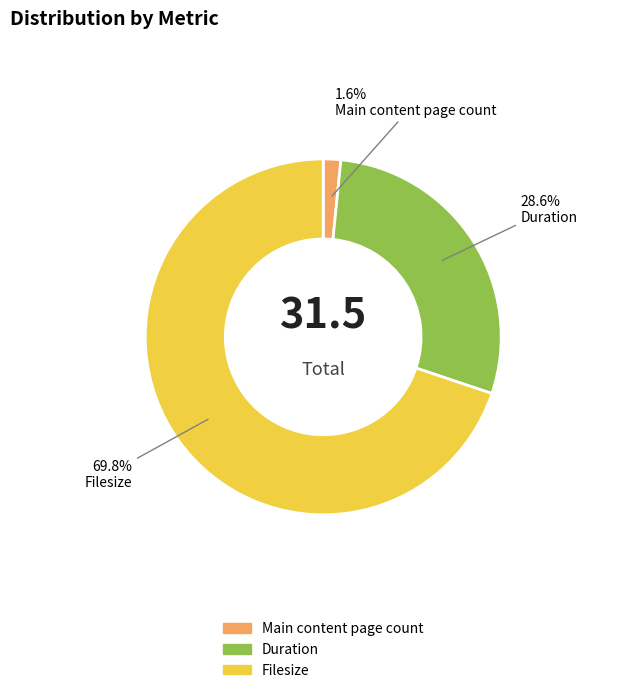

Rank the categories by value from highest to lowest.

Filesize, Duration, Main content page count